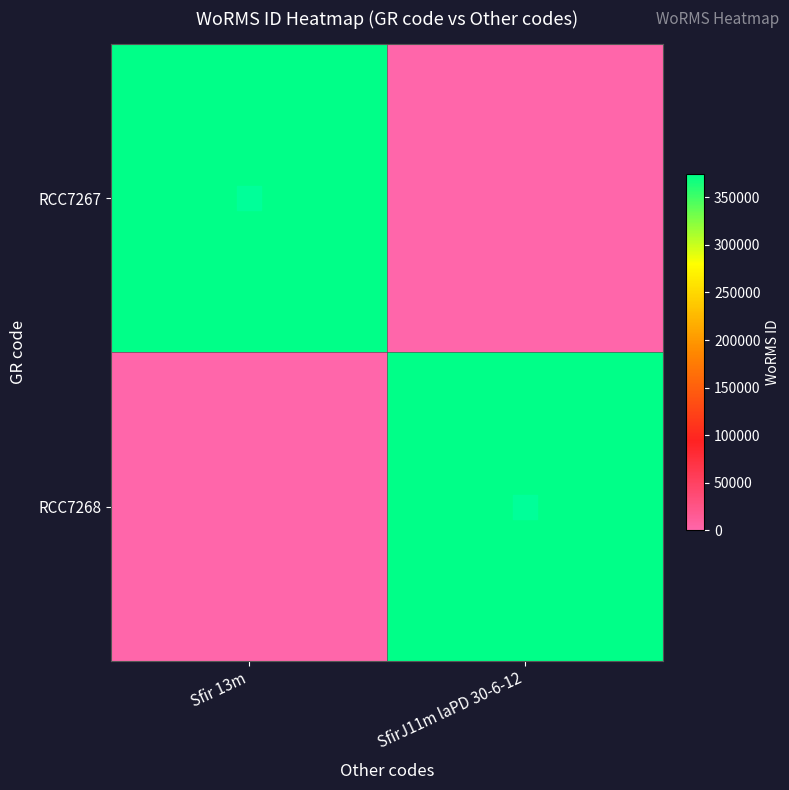

Which series has the largest total across all categories?

RCC7267